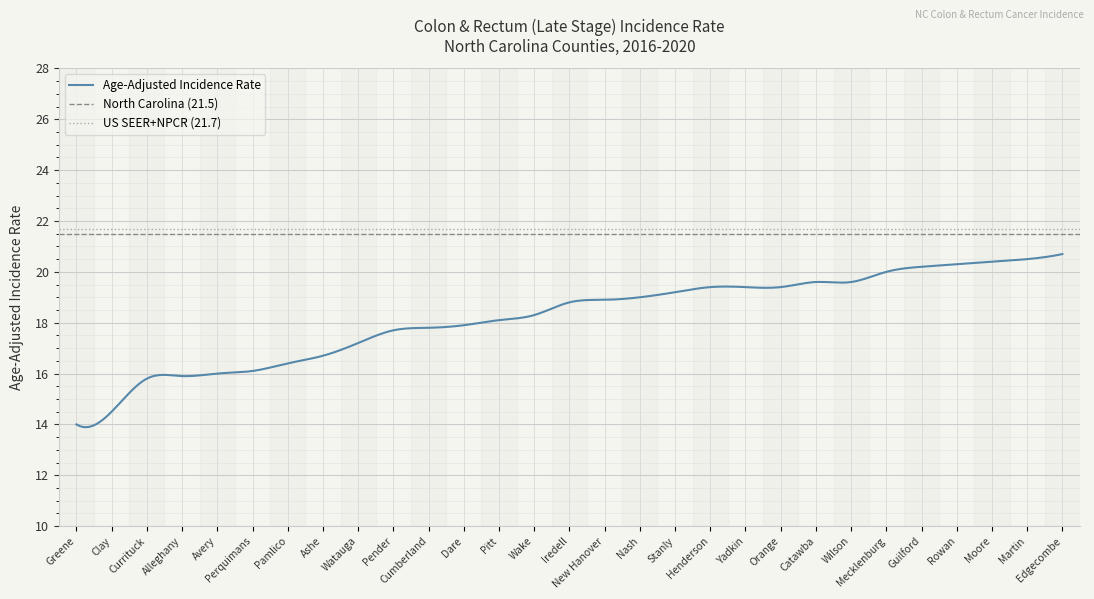

True or false: the data has more than 2 interior local peaks.

False